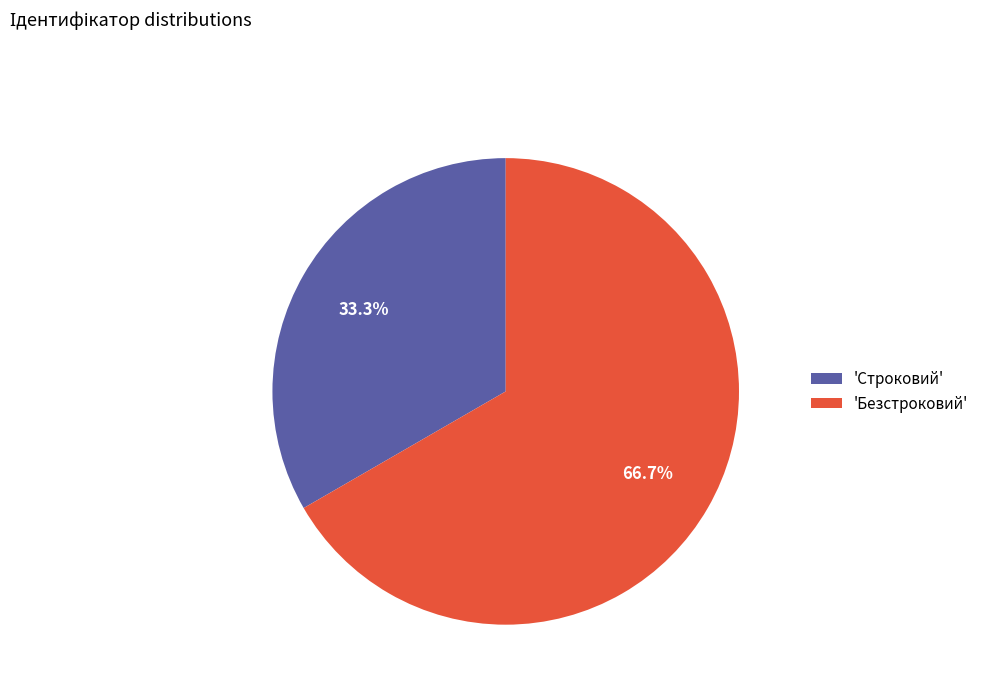

Which category has the biggest portion of the pie?

'Безстроковий'